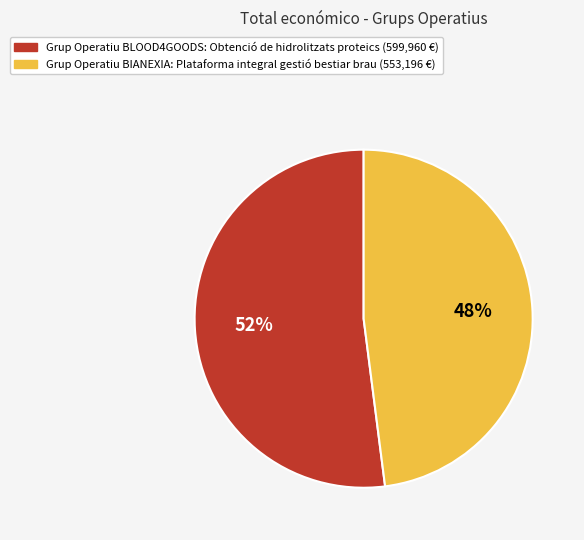

To the nearest percent, what percentage of the pie is Grup Operatiu BLOOD4GOODS?

52%